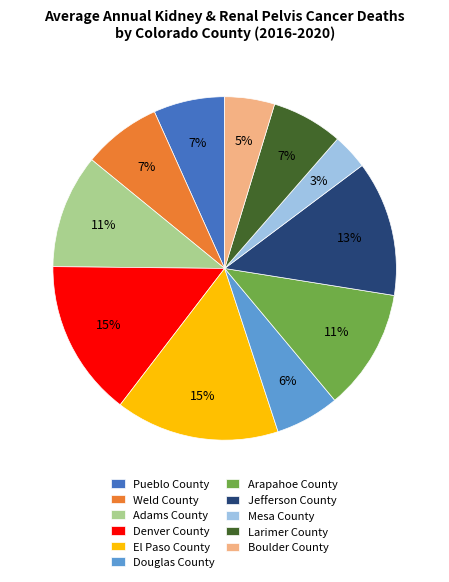

What is the ratio of the value at Jefferson County to the value at Adams County?

1.2